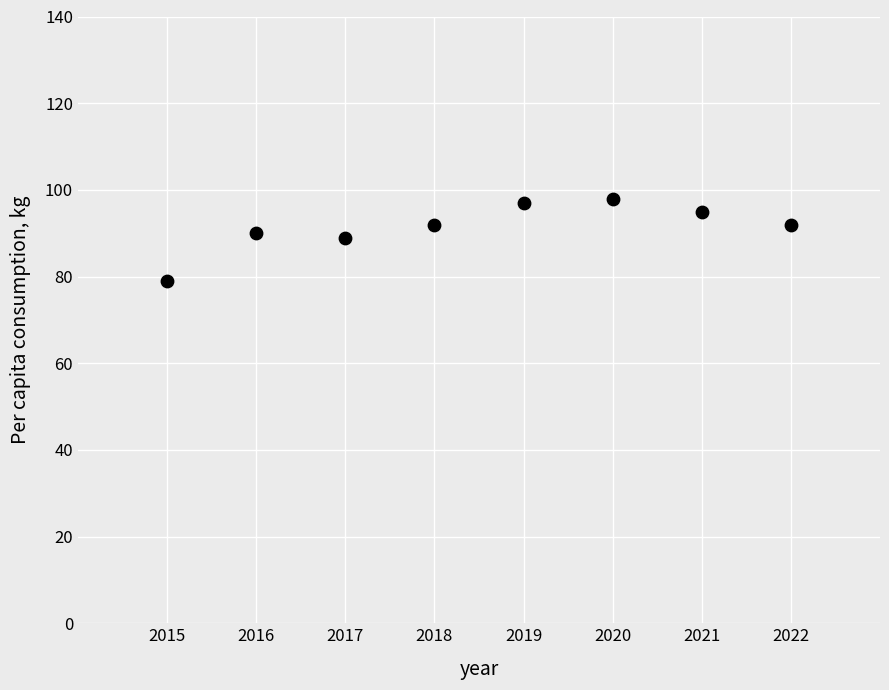

What is the range of X values (max minus min)?

7